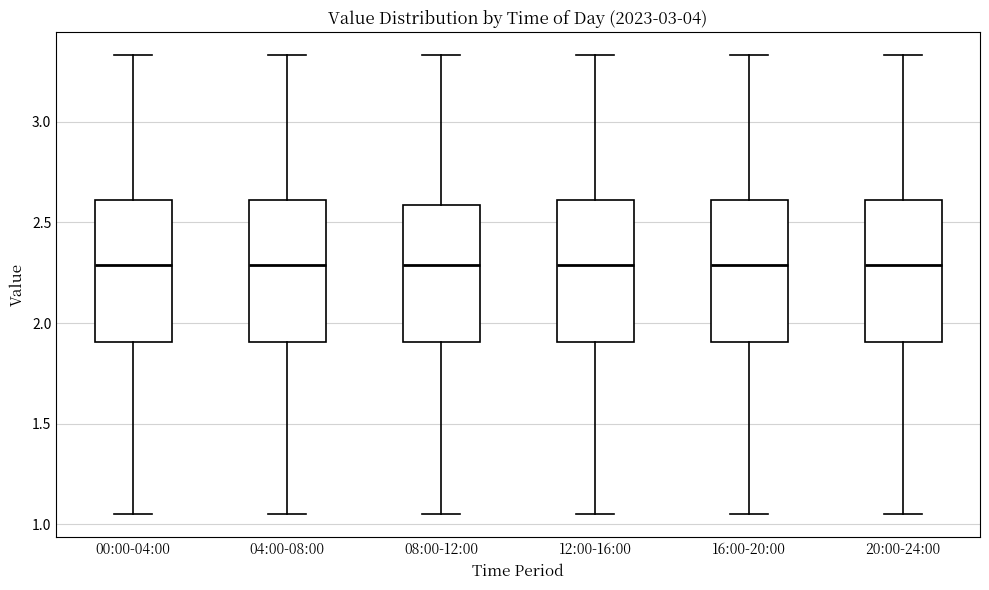

Reading left to right, read every box against the y-axis: the position of its median line, the range the box covers, and the ends of its whiskers. The values are not printed on the chart, so give them approximately, as read against the axis.

00:00-04:00: median 2.30, box 1.90 to 2.60, whiskers 1.05 to 3.35
04:00-08:00: median 2.30, box 1.90 to 2.60, whiskers 1.05 to 3.35
08:00-12:00: median 2.30, box 1.90 to 2.60, whiskers 1.05 to 3.35
12:00-16:00: median 2.30, box 1.90 to 2.60, whiskers 1.05 to 3.35
16:00-20:00: median 2.30, box 1.90 to 2.60, whiskers 1.05 to 3.35
20:00-24:00: median 2.30, box 1.90 to 2.60, whiskers 1.05 to 3.35